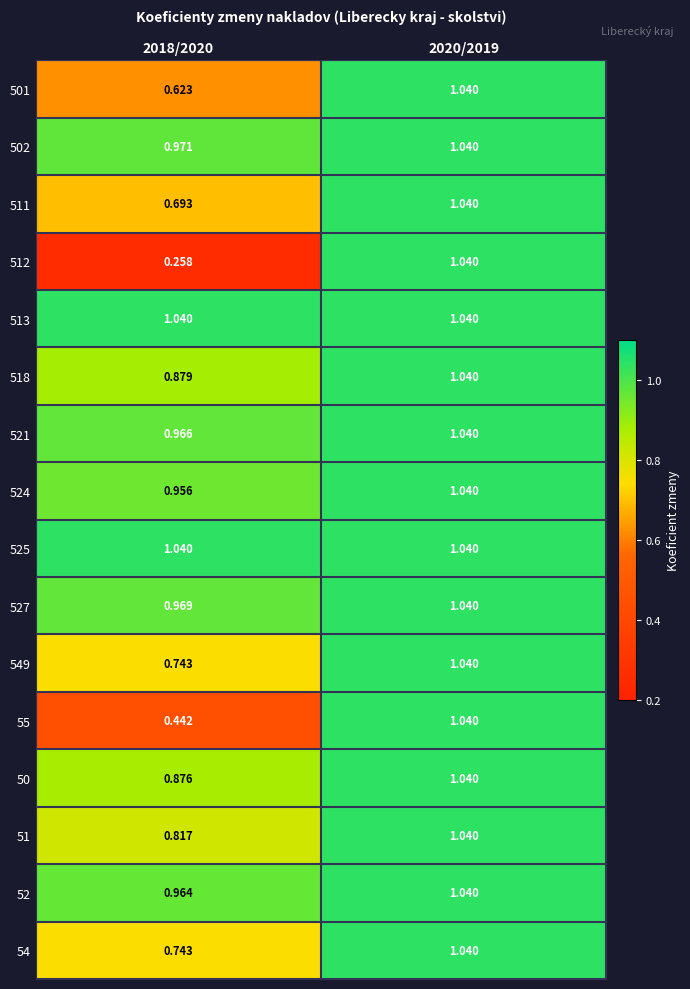

Is the value of 518 at 2020/2019 greater than the value of 50 at 2018/2020?

Yes